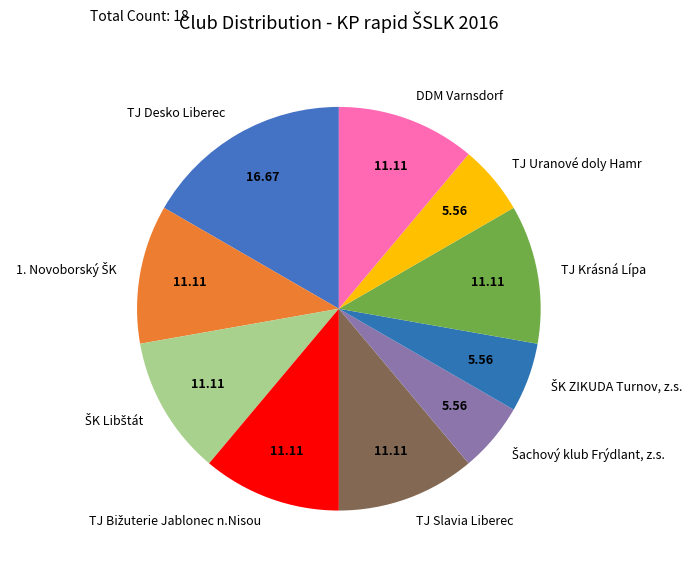

Count the number of slices in the pie.

10